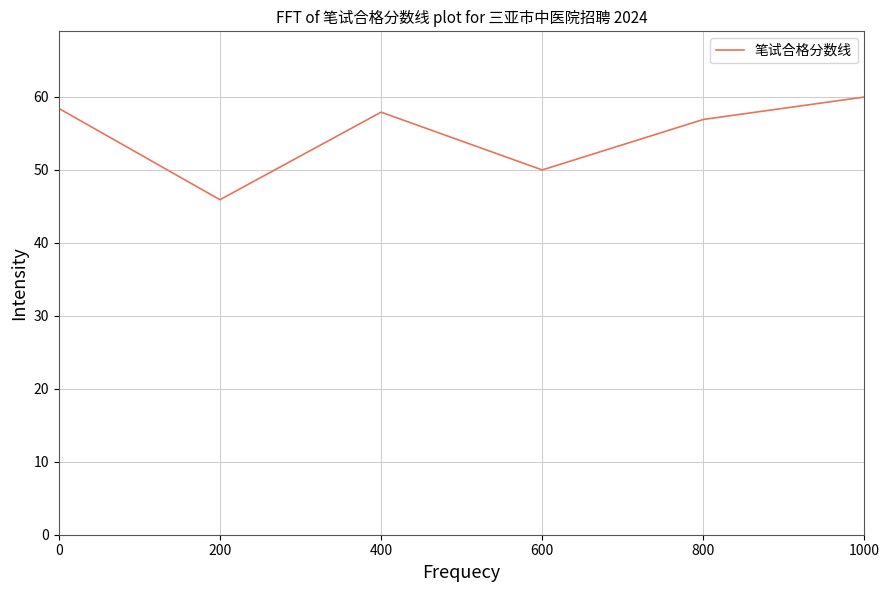

Where is the first local minimum?

200